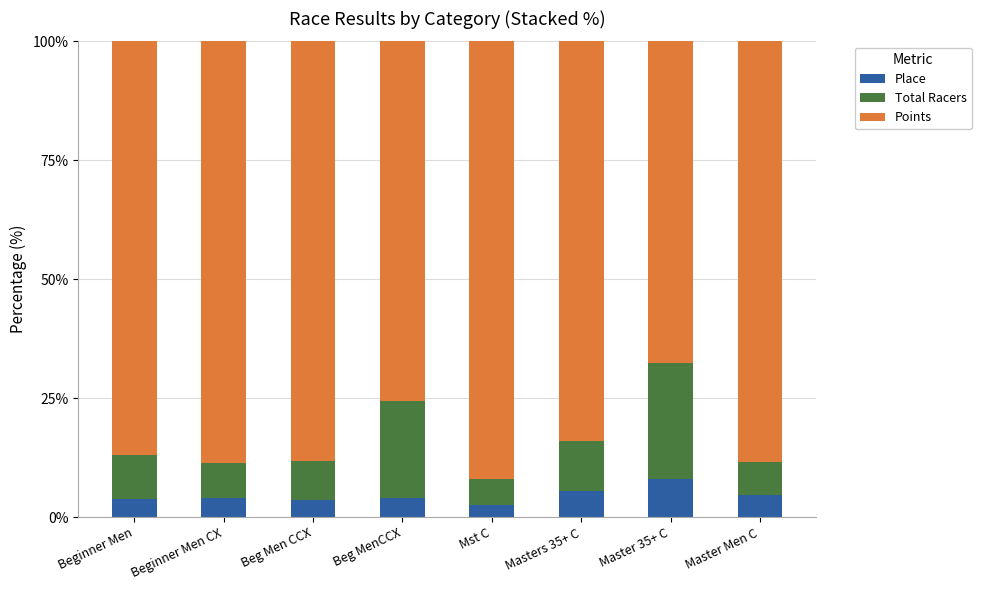

What is the maximum value for Place?

8.1